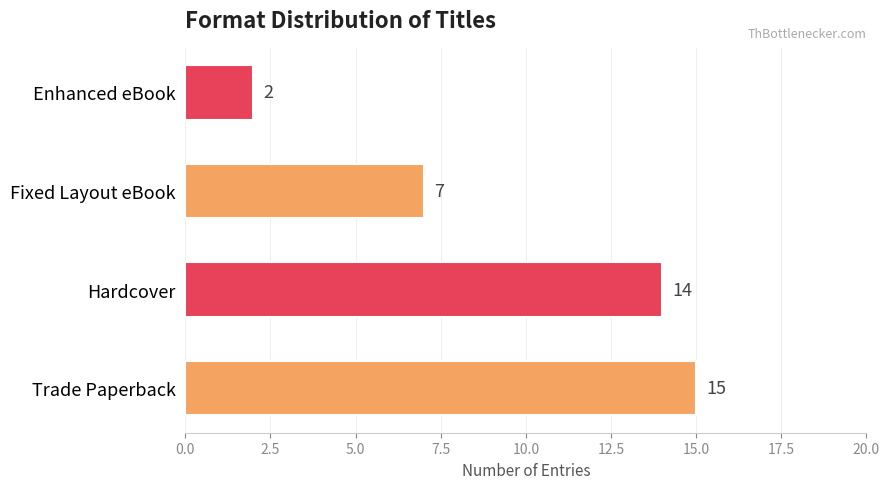

Between Trade Paperback and Hardcover, which is larger?

Trade Paperback